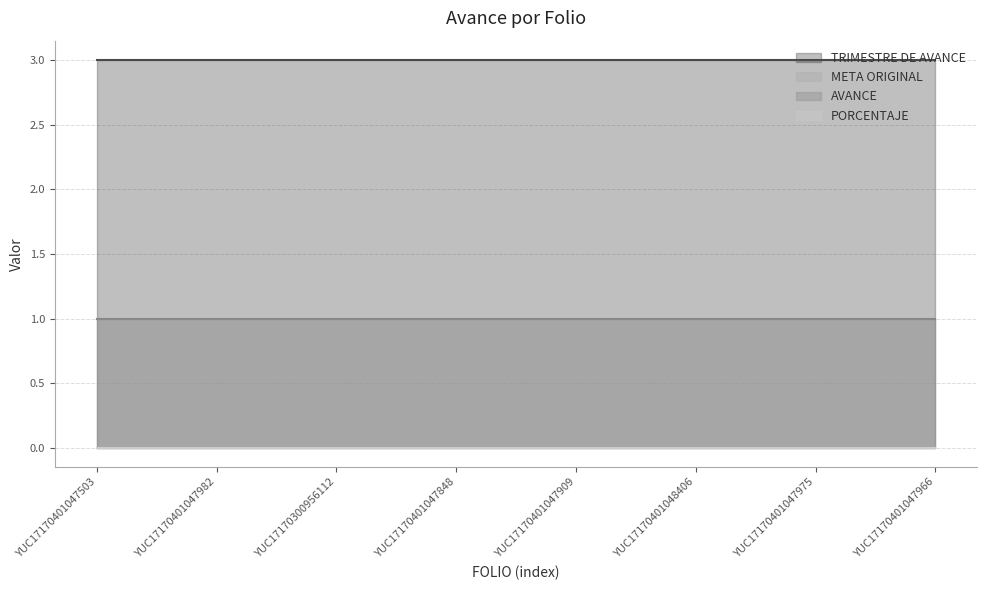

True or false: META ORIGINAL and PORCENTAJE intersect in this chart.

False